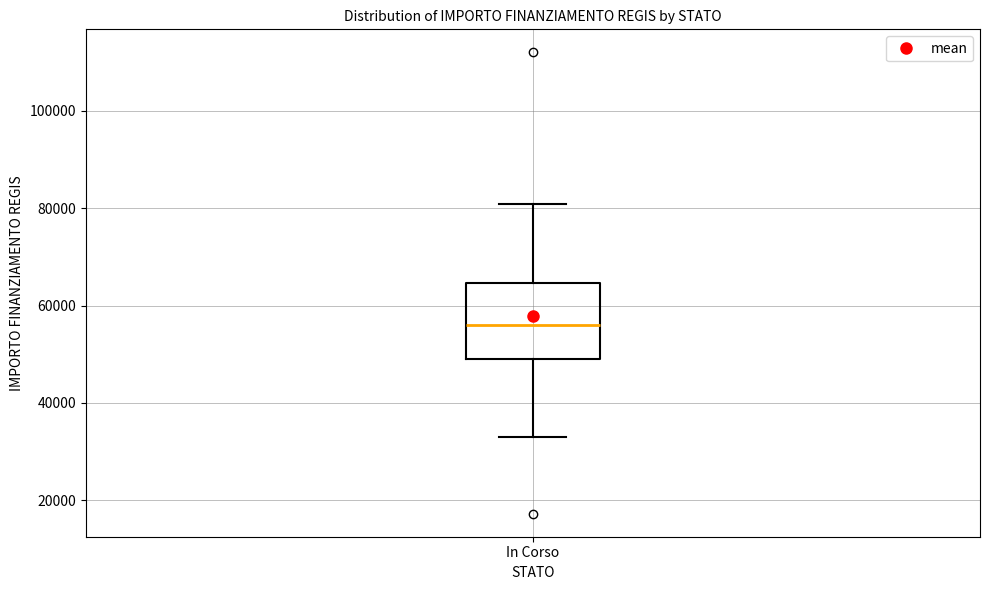

Transcribe this box plot: give where the median line is, the range the box spans, and where the two whiskers end, as read against the y-axis. The values are not printed on the chart, so give them approximately, as read against the axis.

median 56000, box 50000 to 64000, whiskers 32000 to 80000